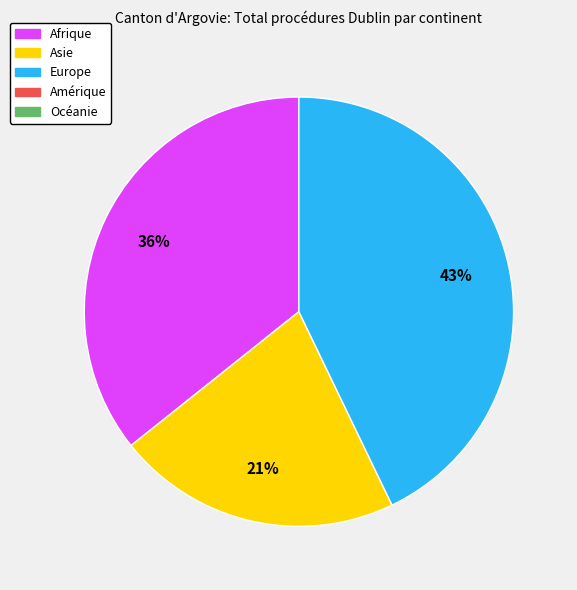

Is there a majority slice in this chart?

No